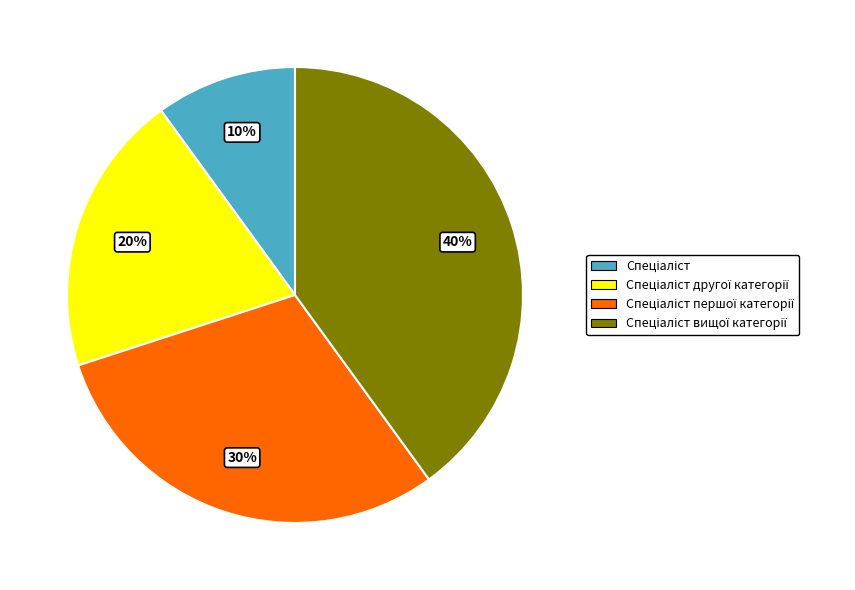

To the nearest percent, what is the average slice percentage?

25%